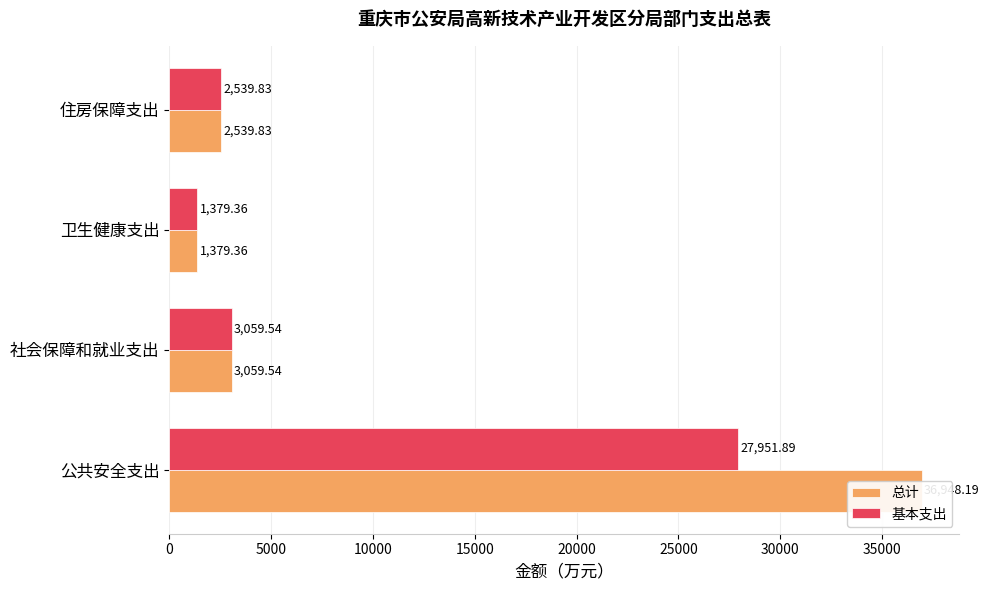

List the labels in order of 基本支出 value, smallest first.

10000, 15000, 5000, 0